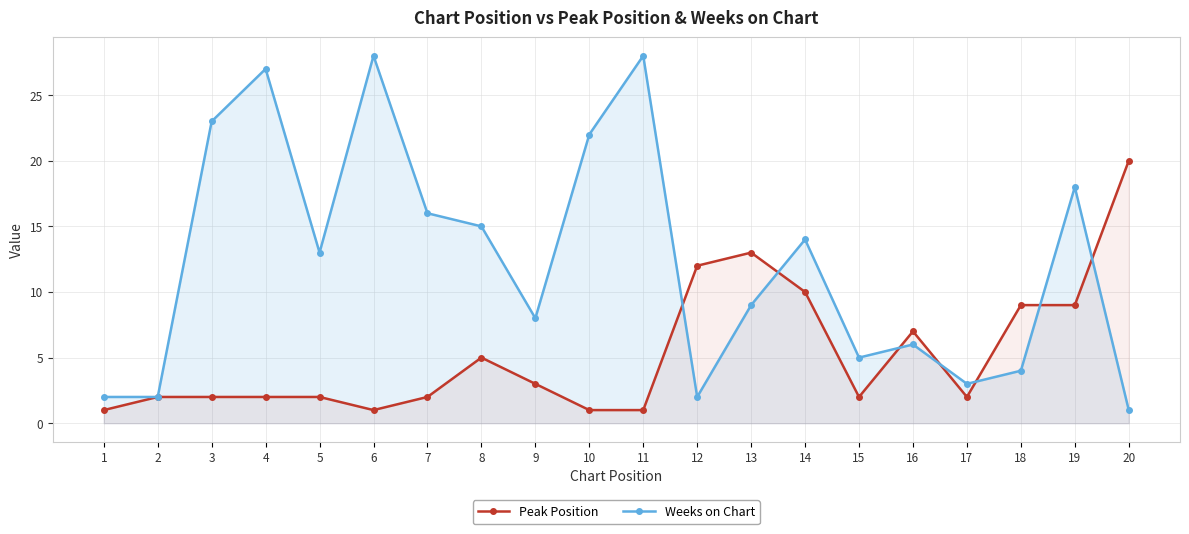

What value does the Peak Position series have at 12?

12